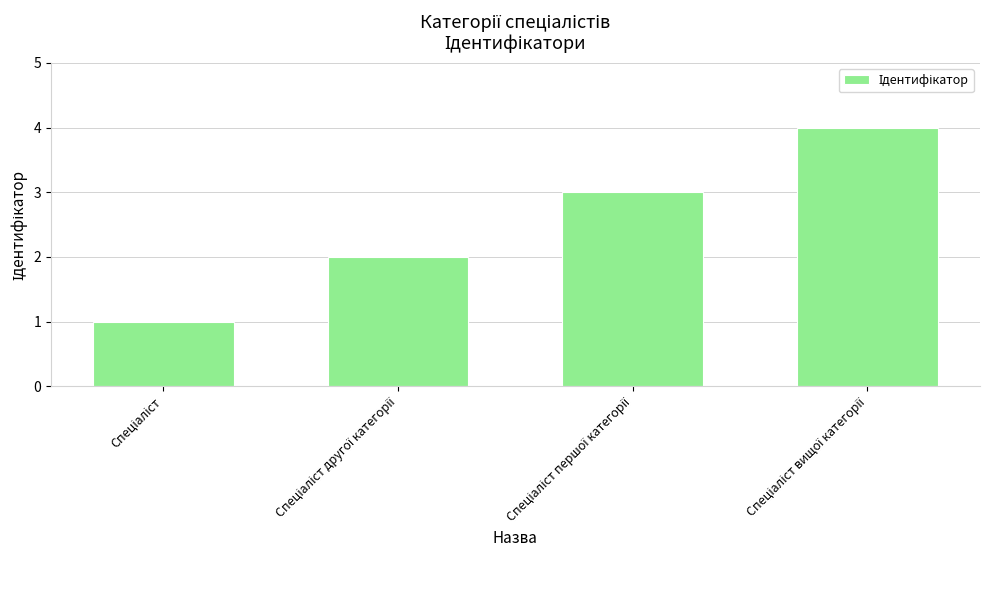

Does the chart contain any negative values?

No